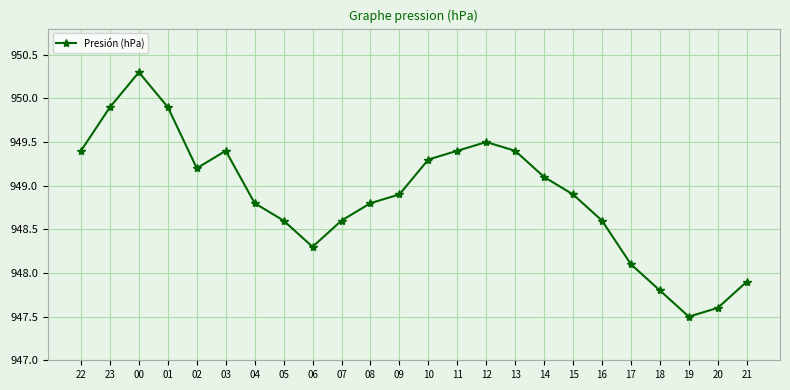

What is the average value?

948.9